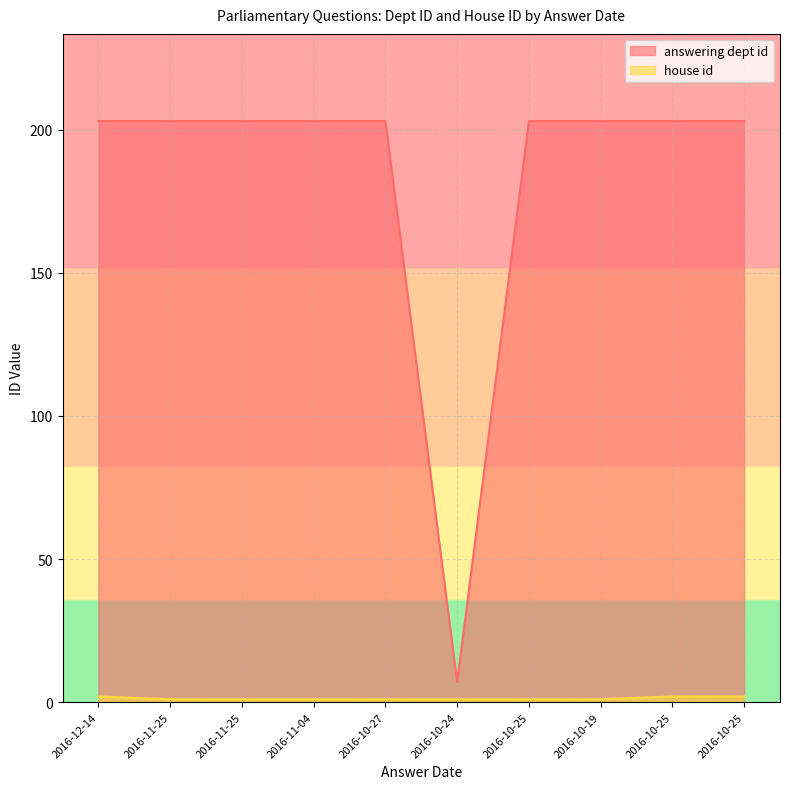

What is the value of the answering dept id point at the 8th from the left?

203